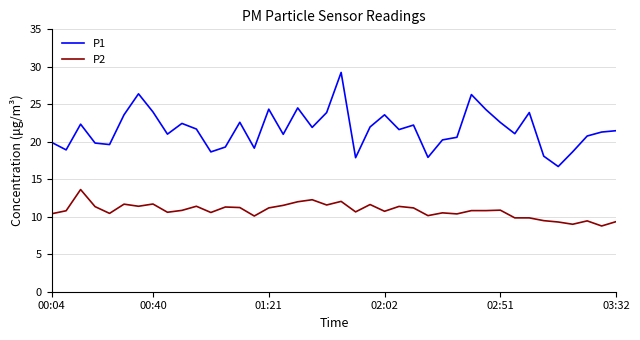

True or false: P2 and P1 intersect in this chart.

False